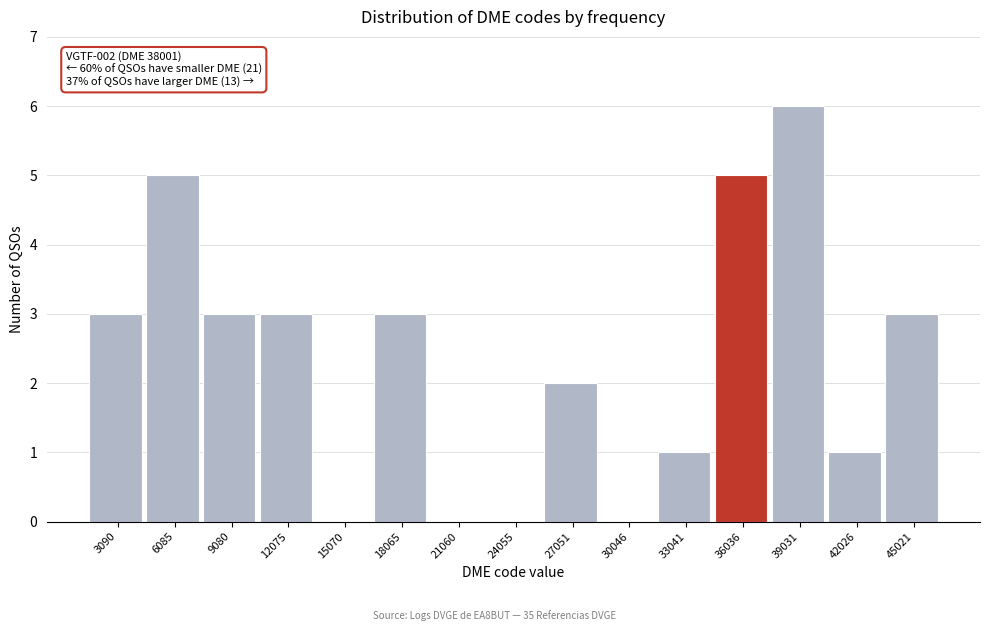

Reading right to left, what are all the values shown in this chart?

45021=3	42026=1	39031=6	36036=5	33041=1	30046=0	27051=2	24055=0	21060=0	18065=3	15070=0	12075=3	9080=3	6085=5	3090=3